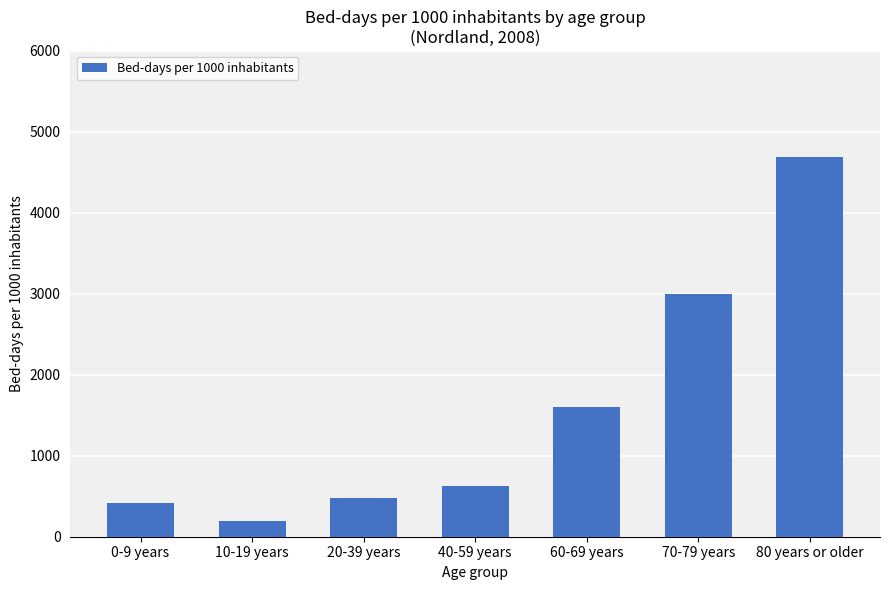

What is the difference between the maximum and minimum values?

4502.6